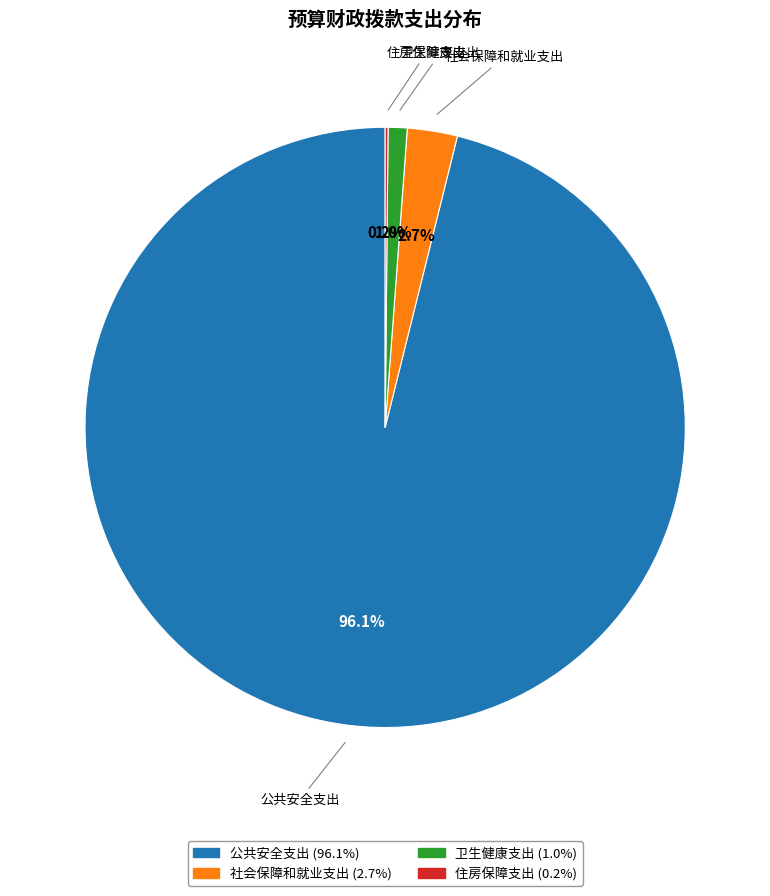

What is the total percentage of 卫生健康支出 and 社会保障和就业支出?

3.7%